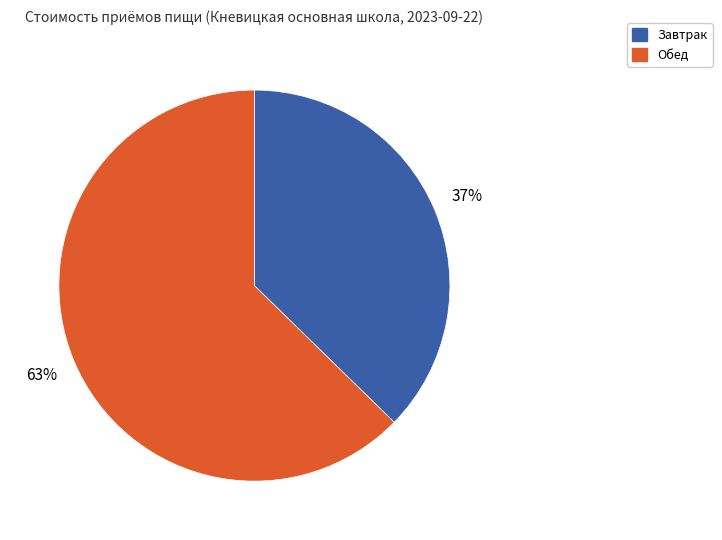

Which slice is the smallest?

Завтрак